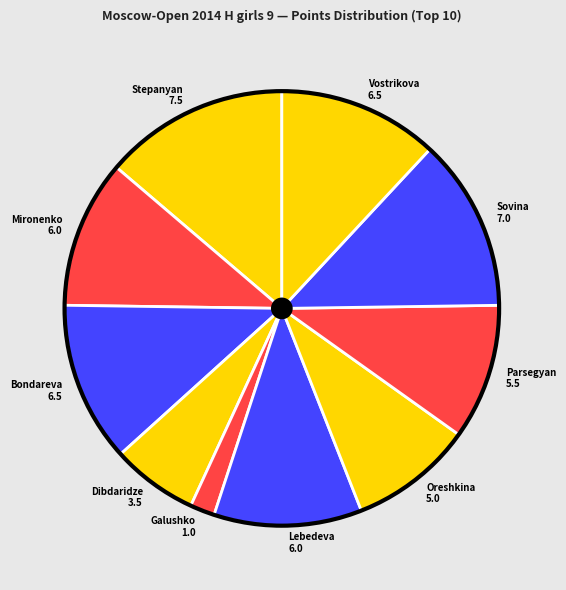

How many segments does this pie chart have?

10